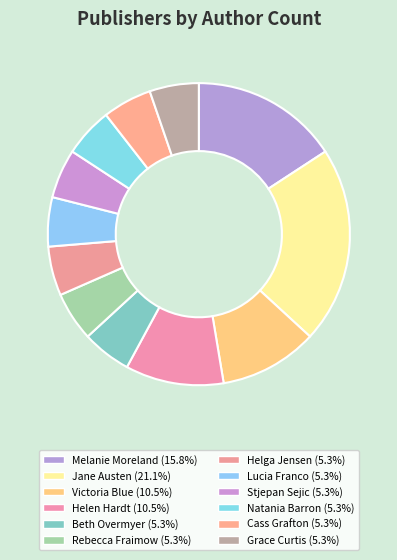

How many segments does this pie chart have?

12